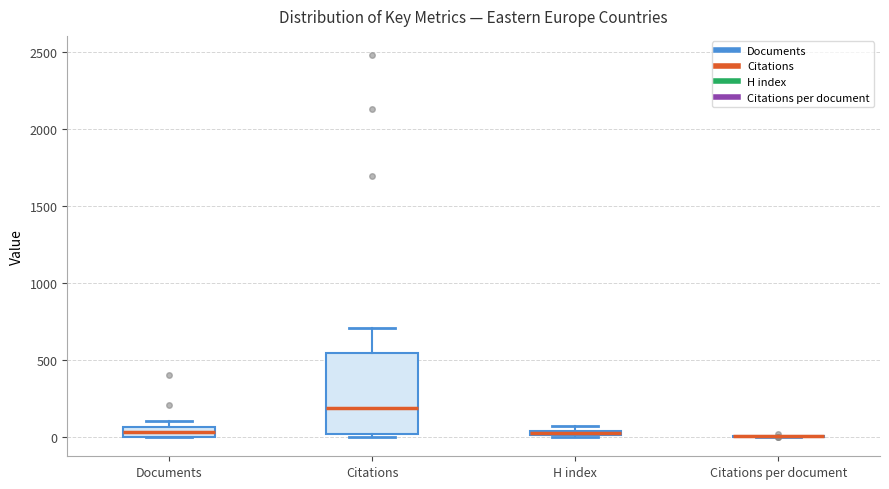

Which box is the tallest, from its lower edge to its upper edge?

Citations